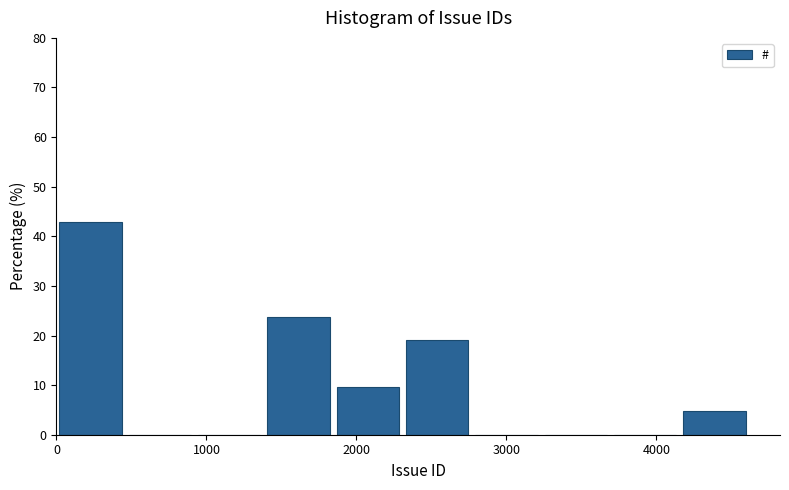

Reading left to right, list every bar in this chart as the range it spans on the x-axis followed by its height. Neither the bar edges nor the heights are printed on the chart, so give them approximately, as read against the axes.

0 to 500: 43
500 to 900: 0
900 to 1400: 0
1400 to 1900: 24
1900 to 2300: 10
2300 to 2800: 19
2800 to 3300: 0
3300 to 3700: 0
3700 to 4200: 0
4200 to 4600: 5